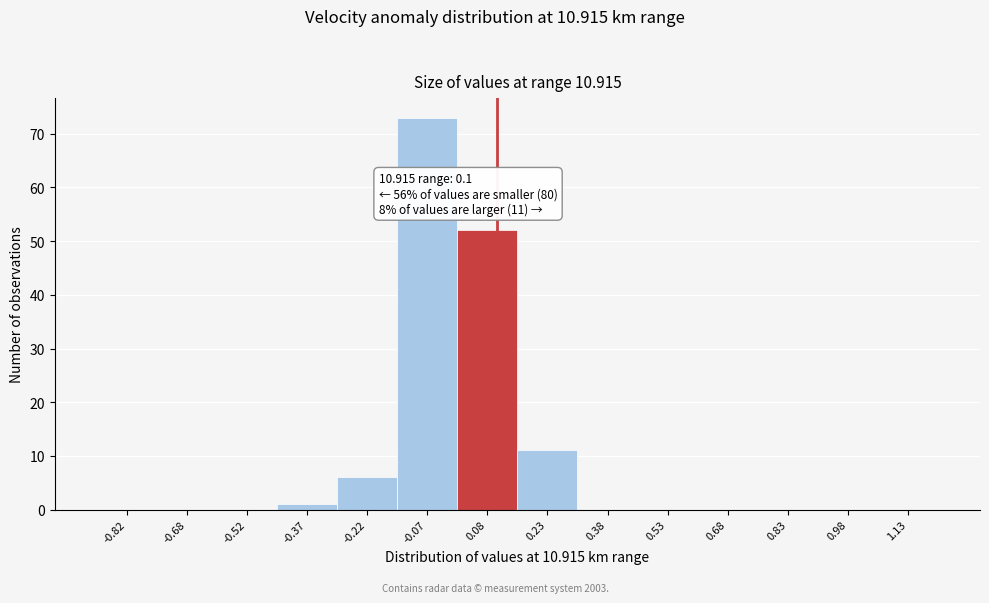

Which range on the x-axis has the tallest bar?

-0.15 to 0.00